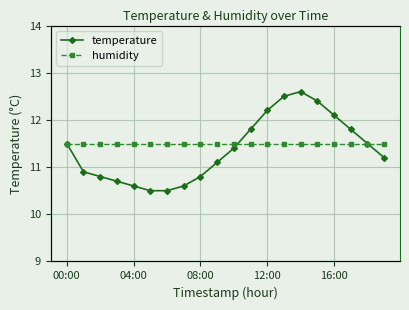

The value of temperature at 12:00 is 12.2. True or false?

True